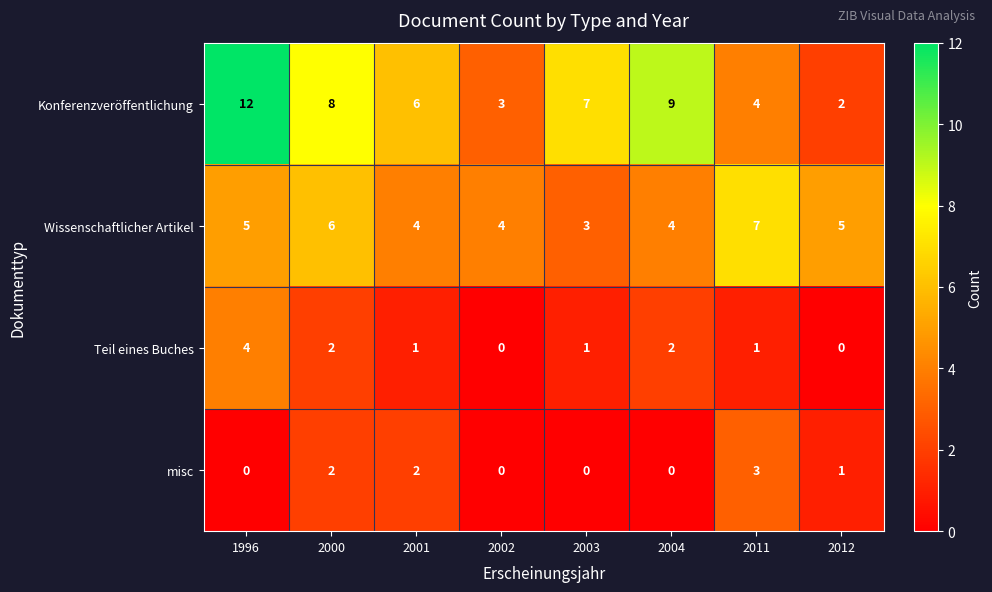

How many distinct data groups are displayed?

4